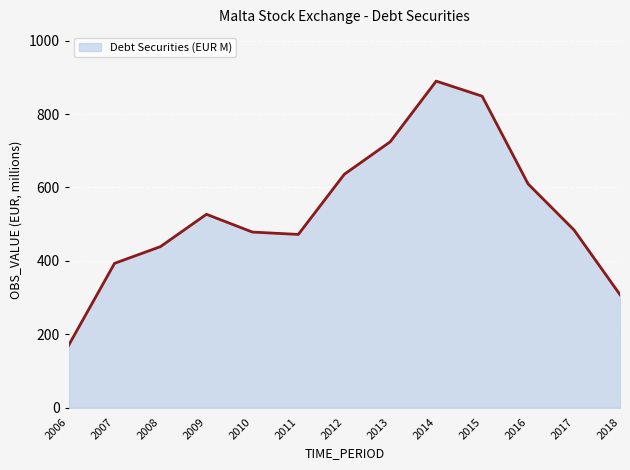

Read the value at 2014.

889.6